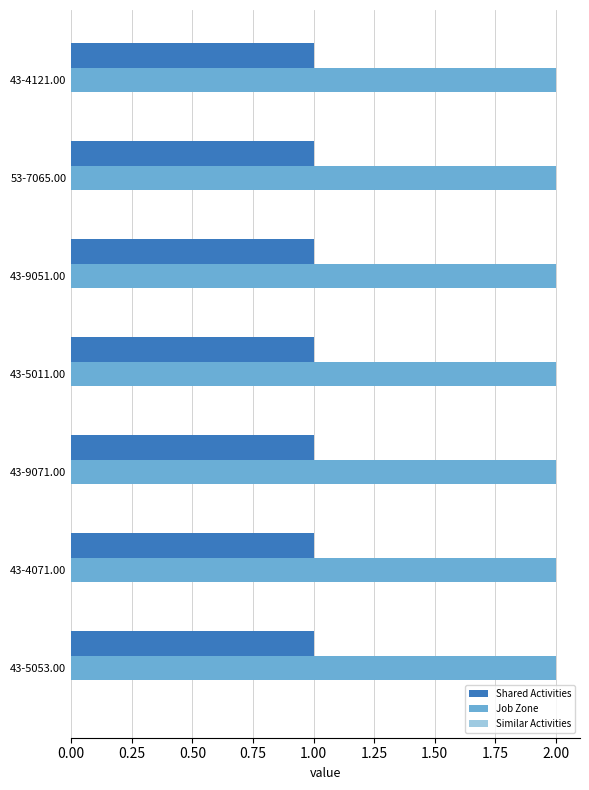

Is it true that Shared Activities equals 1 at 43-4121.00?

True